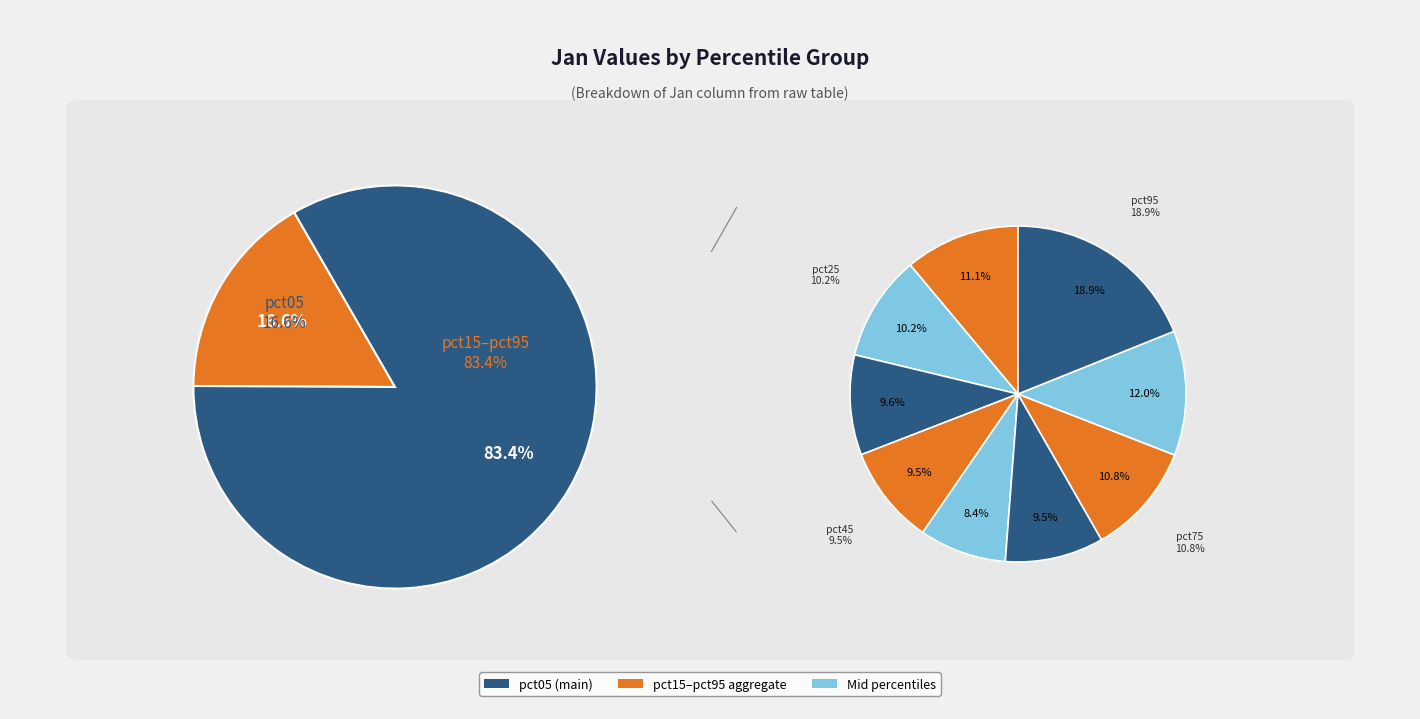

To the nearest percent, what is the combined percentage of pct15 and pct25?

18%